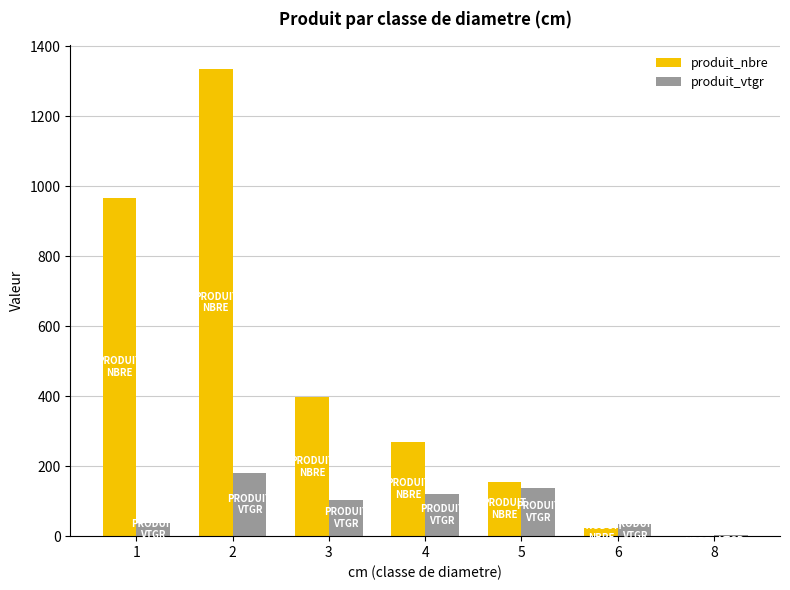

What are all the series names shown in the legend?

produit_nbre, produit_vtgr